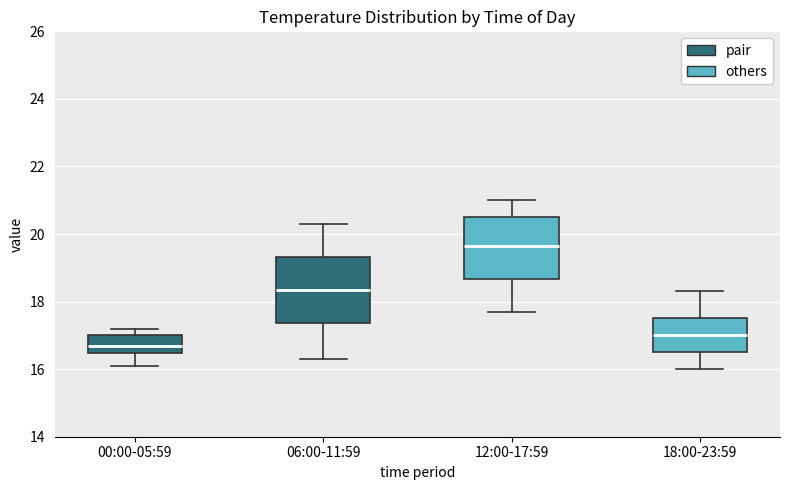

Where is the upper edge of the box for 00:00-05:59 on the y-axis? The values are not printed on the chart, so give them approximately, as read against the axis.

17.0